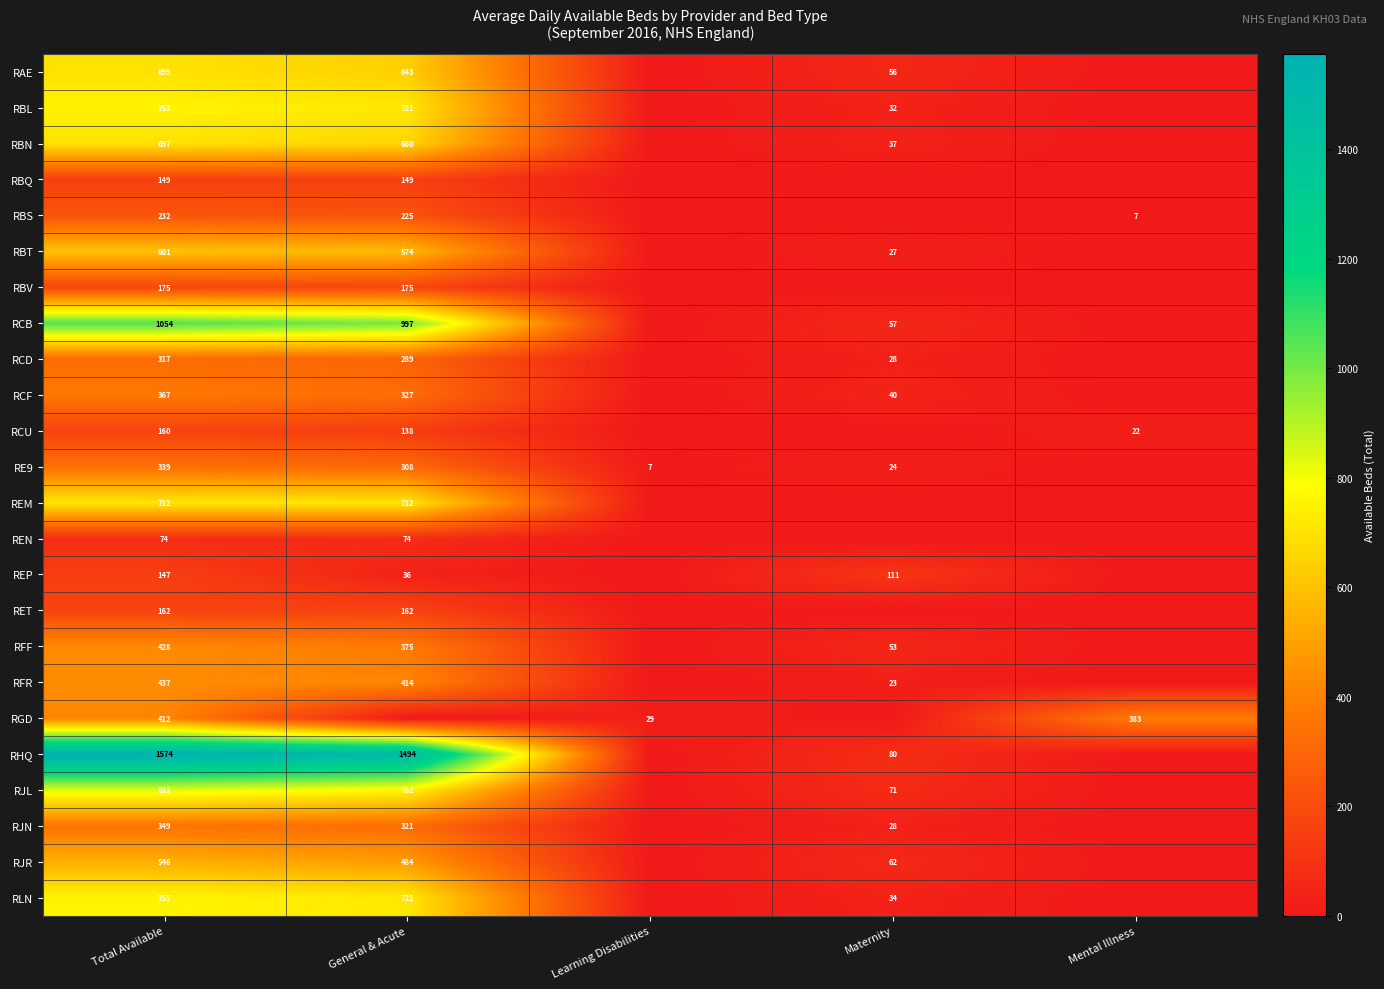

The REP series shows 36 at General & Acute. True or false?

True